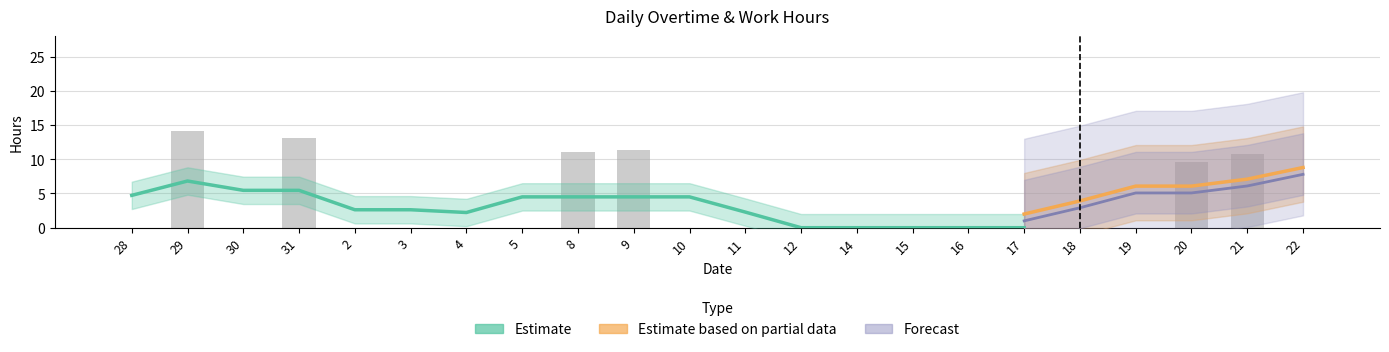

Rank the categories by value from lowest to highest.

28, 30, 2, 3, 4, 5, 10, 11, 12, 14, 15, 16, 17, 18, 19, 22, 20, 21, 8, 9, 31, 29